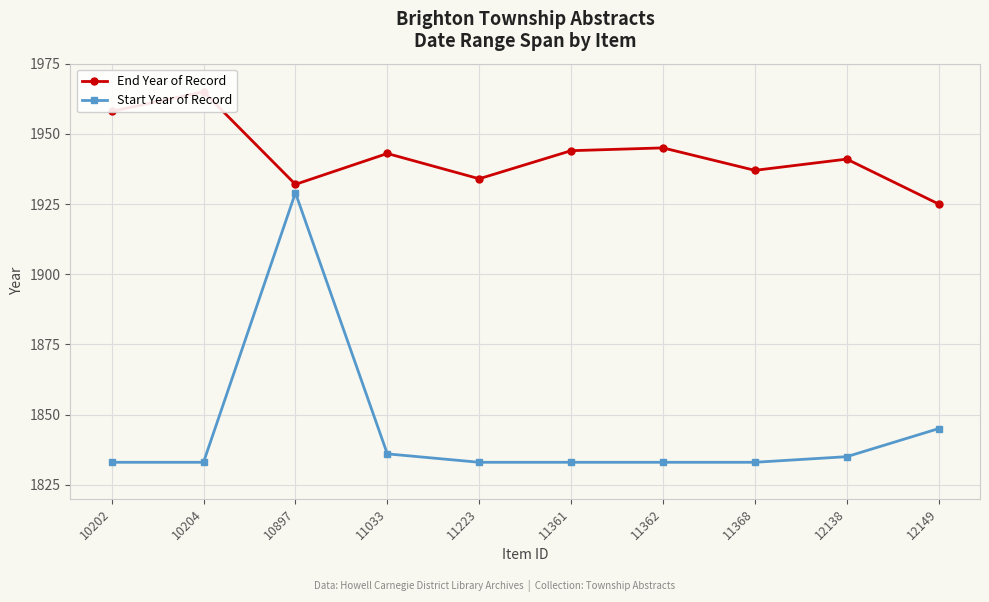

In End Year of Record, how many points are higher than both neighbors (excluding endpoints)?

4